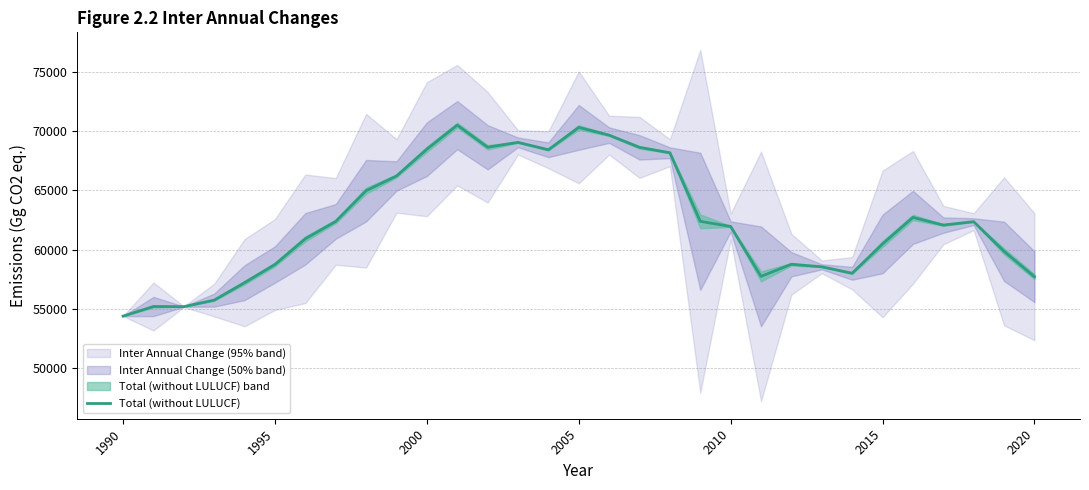

Is it true that Total (without LULUCF) equals 54395.3 at 1990?

True